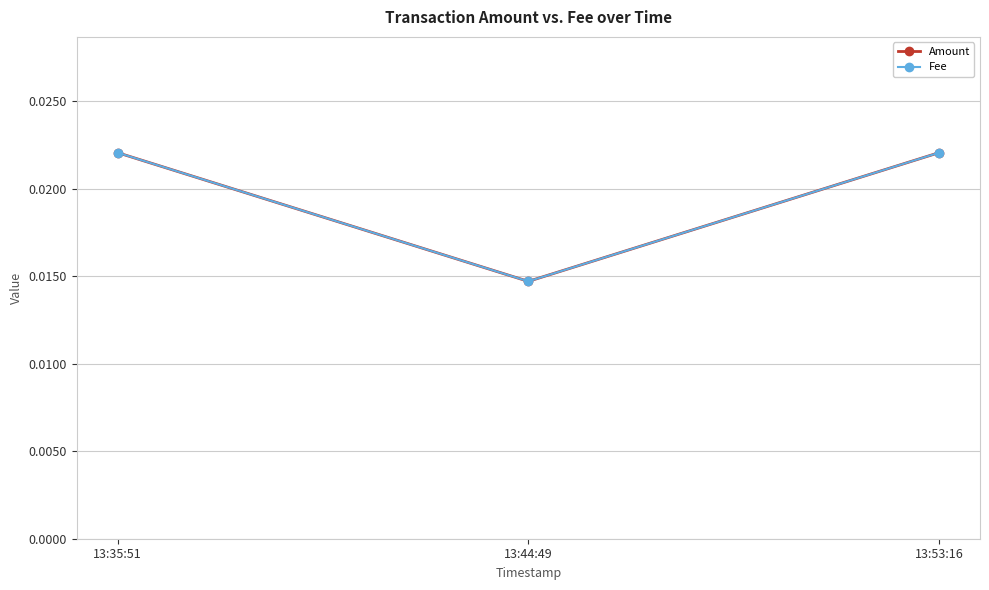

Which series has the largest total across all categories?

Amount